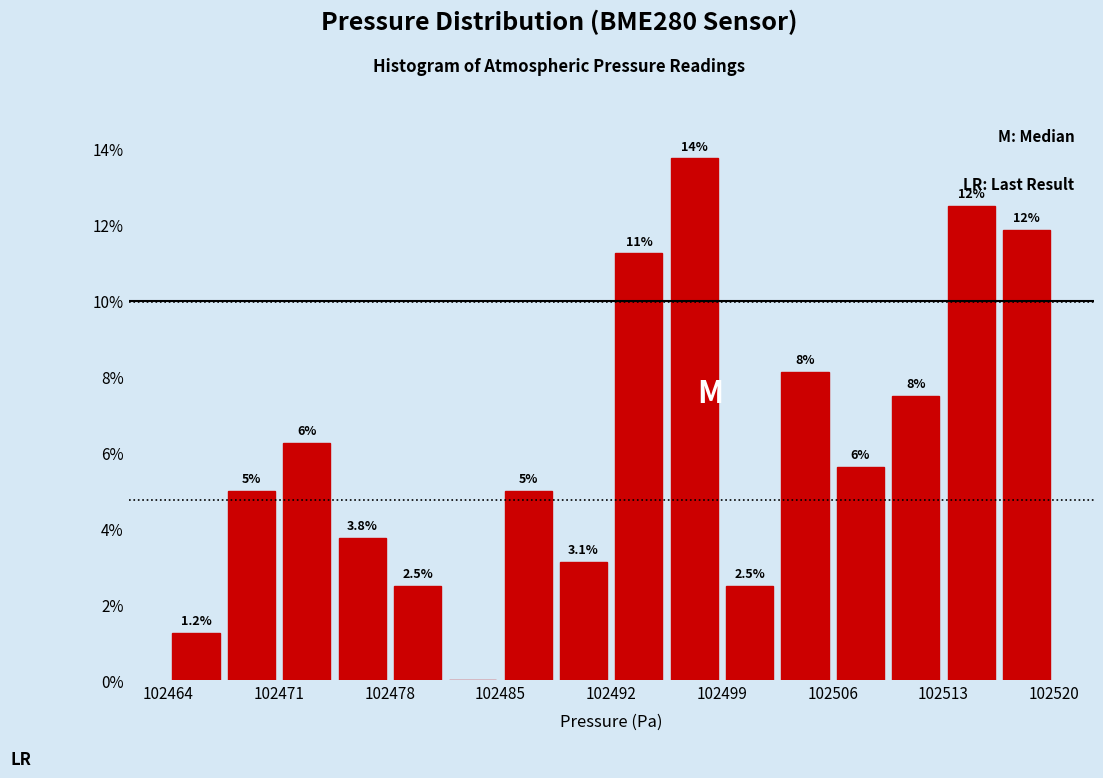

Read against the x-axis, roughly where is the centre of the tallest bar?

102497